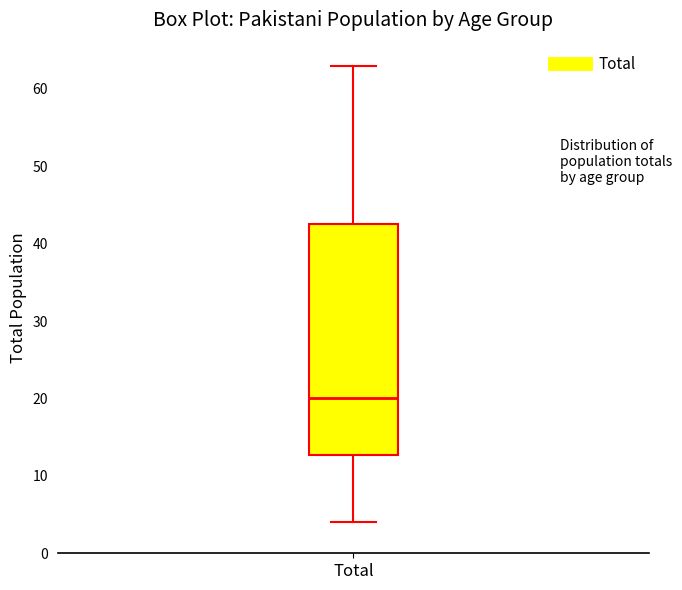

Transcribe this box plot: give where the median line is, the range the box spans, and where the two whiskers end, as read against the y-axis. The values are not printed on the chart, so give them approximately, as read against the axis.

median 20, box 13 to 43, whiskers 4 to 63